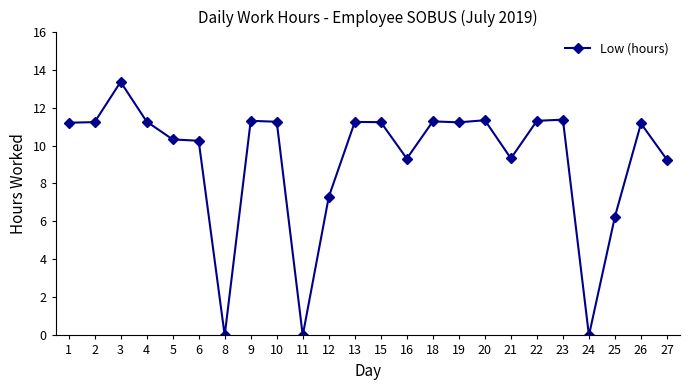

Is it true that the value at 1 is 11.2?

True